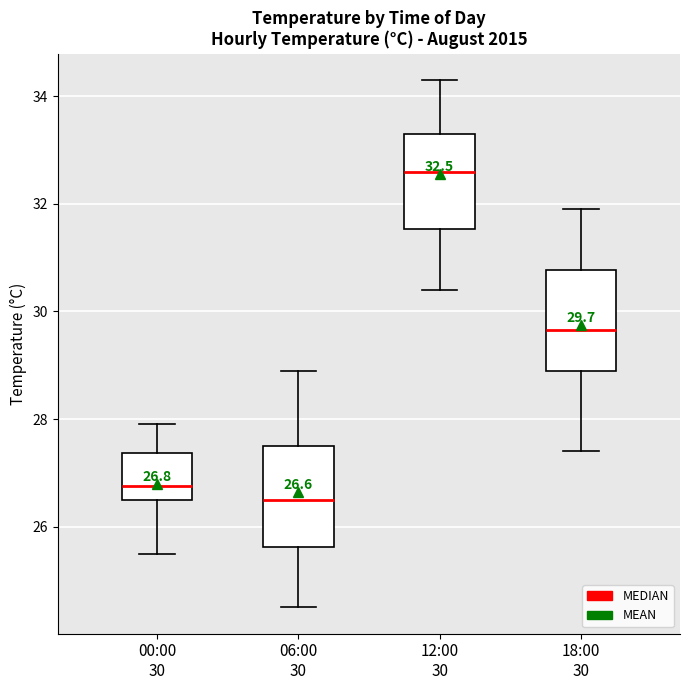

Which box has the lowest median line?

06:00 30